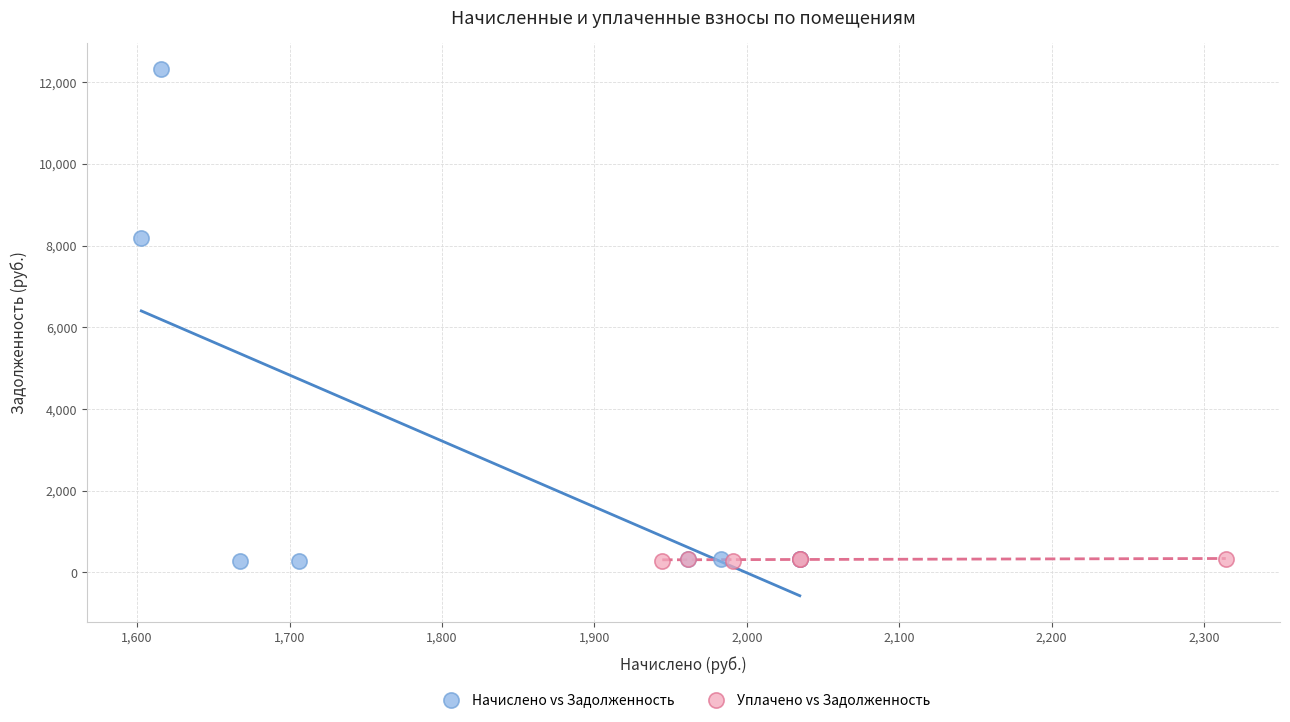

Which series reaches the maximum Y coordinate?

Начислено vs Задолженность